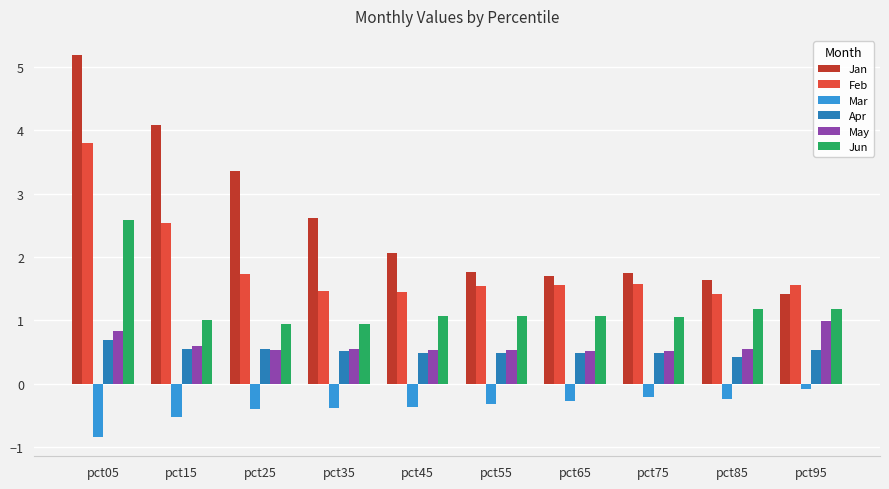

Rank the series by their maximum value, from highest to lowest.

Jan, Feb, Jun, May, Apr, Mar